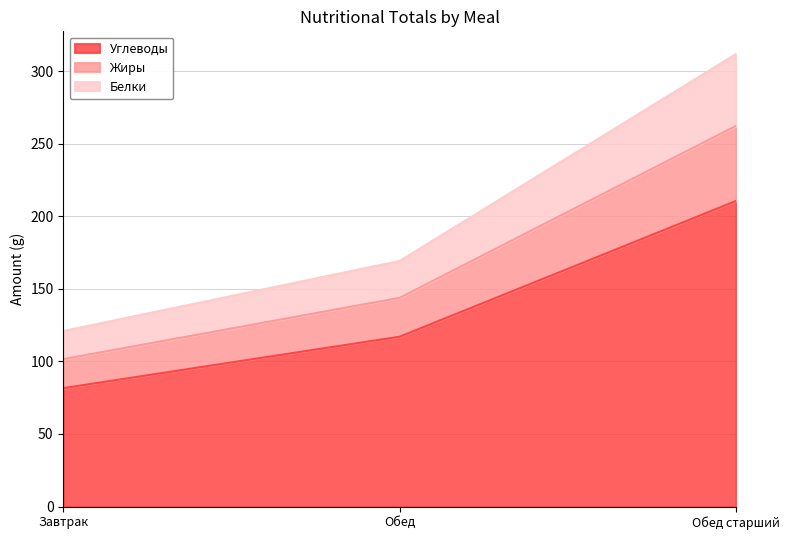

What is the highest value of the Углеводы series?

210.5